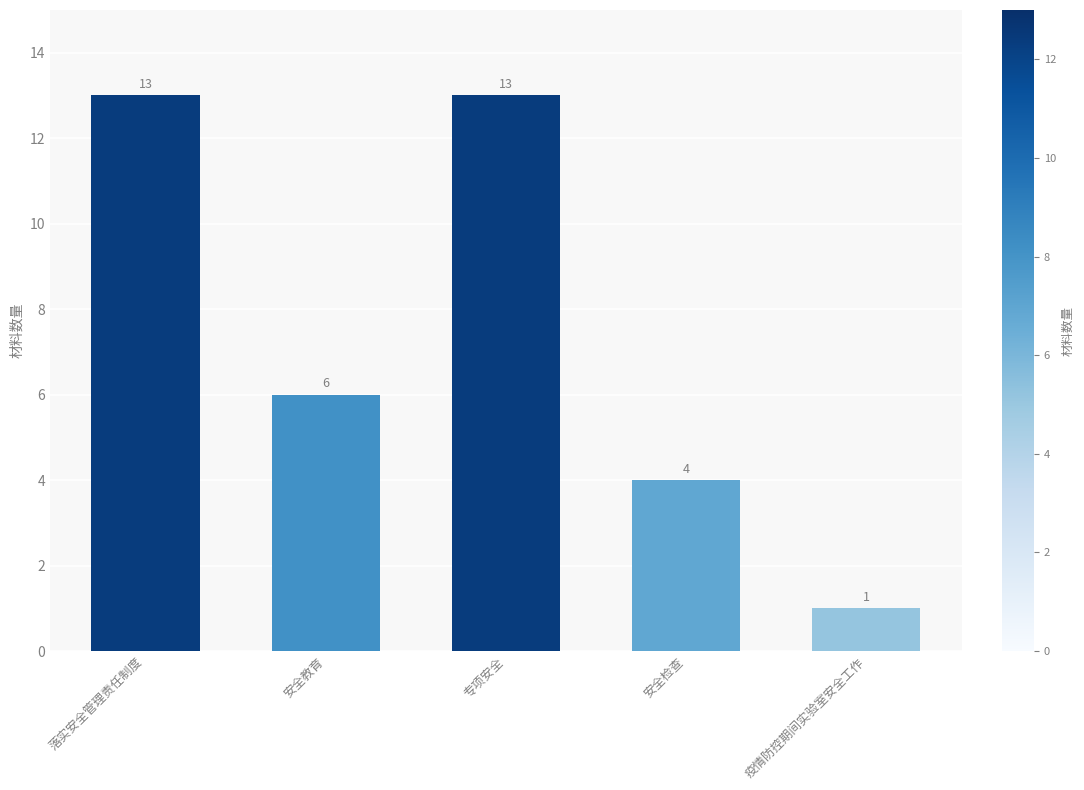

Reading left to right, list all the values displayed in this chart.

落实安全管理责任制度=13	安全教育=6	专项安全=13	安全检查=4	疫情防控期间实验室安全工作=1